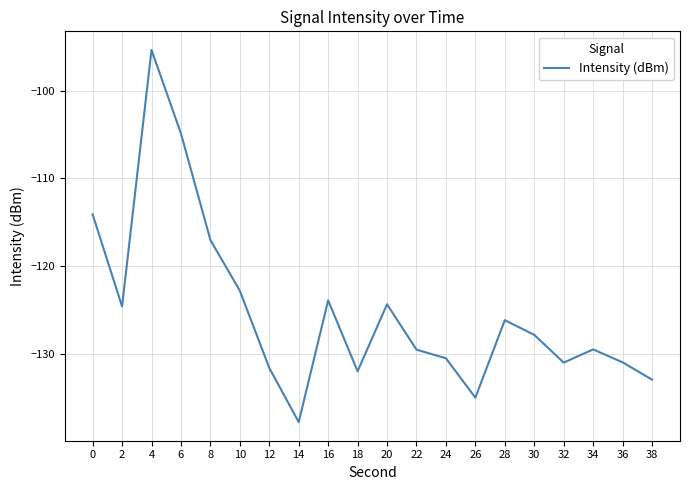

Is it true that the value at 32 is -131.0?

True